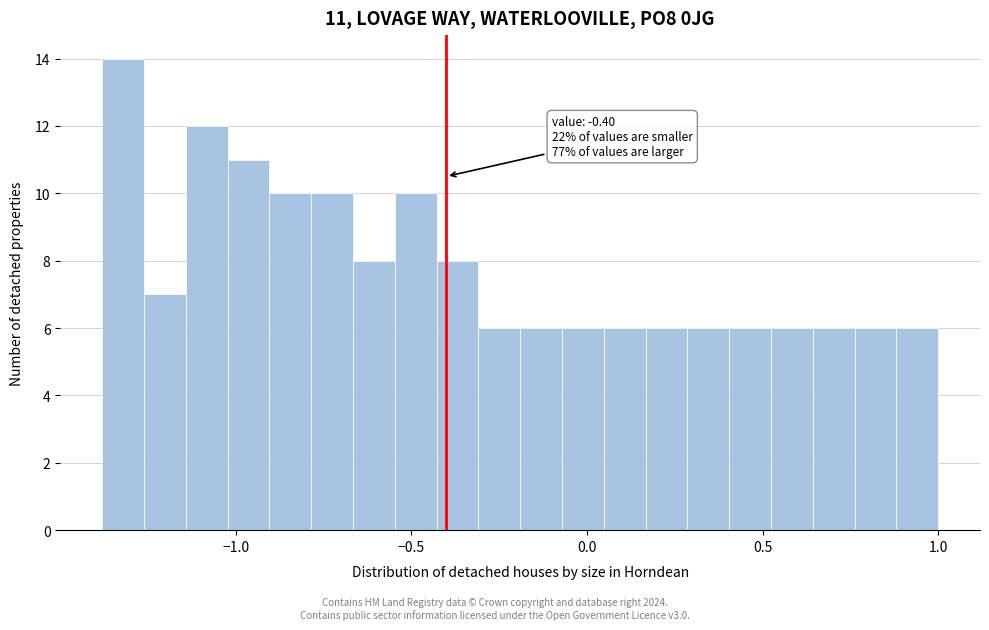

Read against the x-axis, roughly where is the centre of the tallest bar?

-1.30